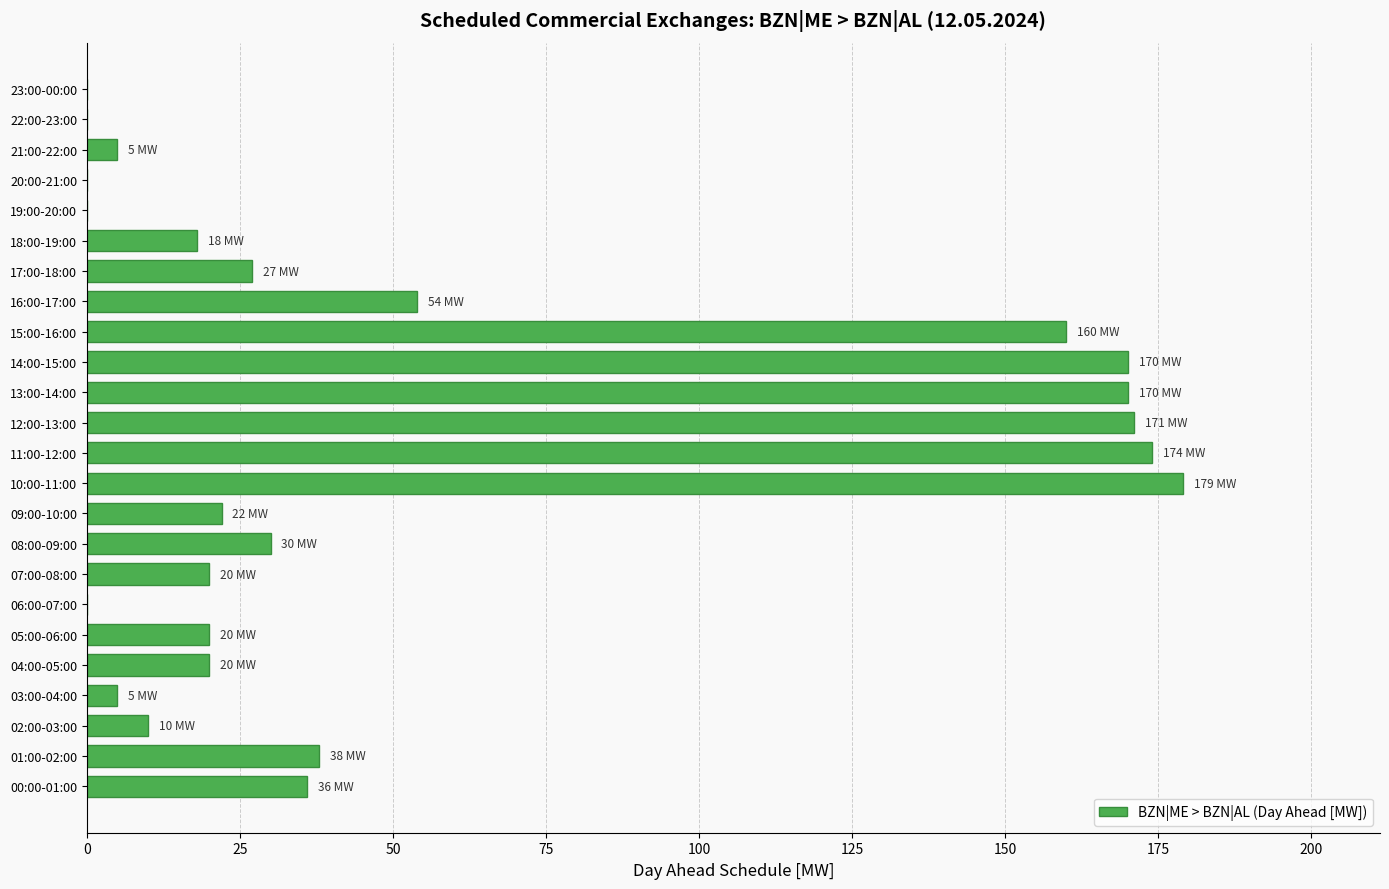

What is the sum of all values?

1329